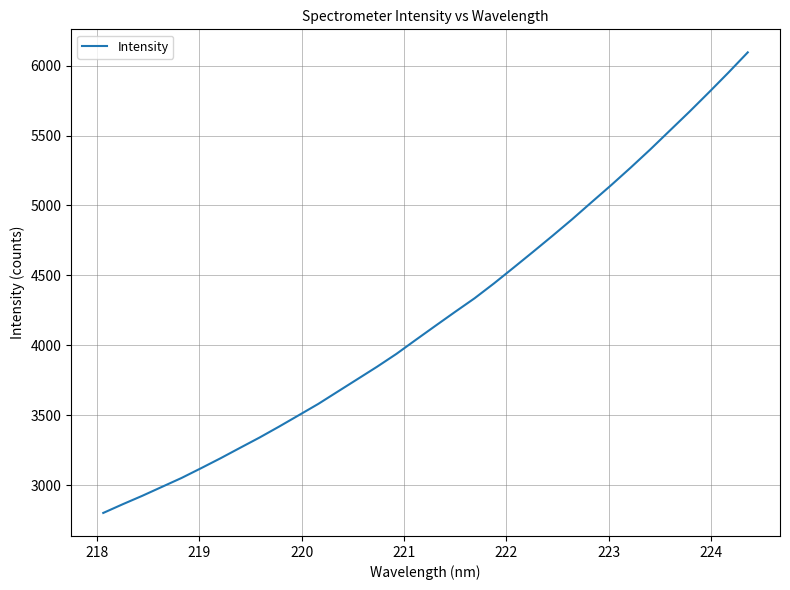

What is the greatest value displayed?

6095.3